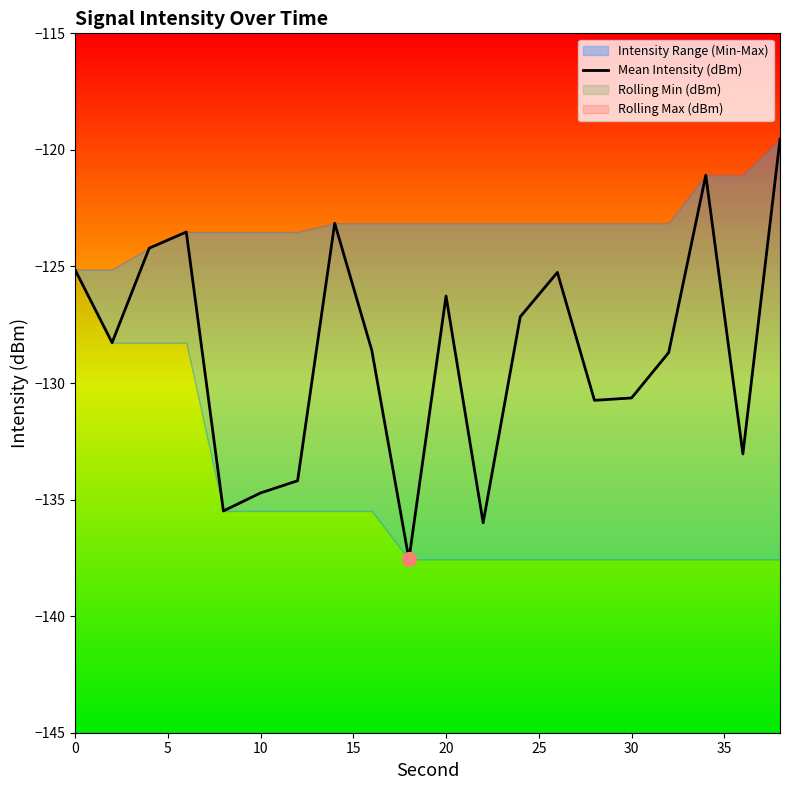

What is the minimum value for Mean Intensity (dBm)?

-137.6